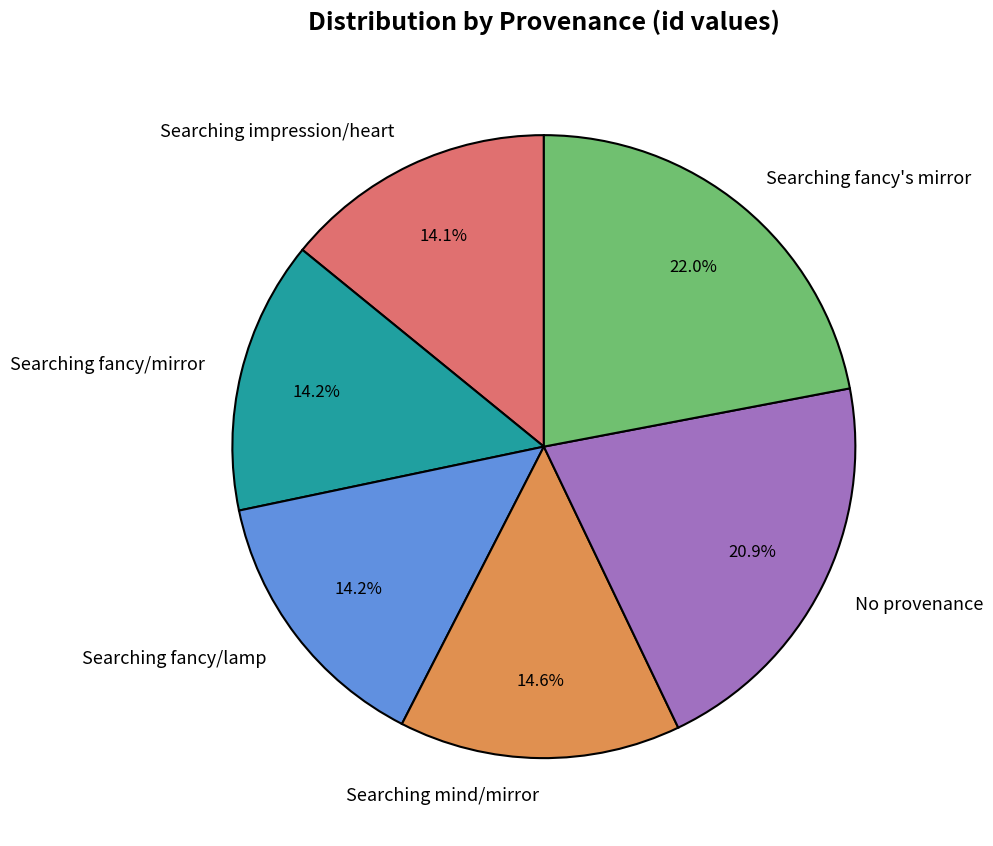

To the nearest percent, what percentage of the pie is No provenance?

21%